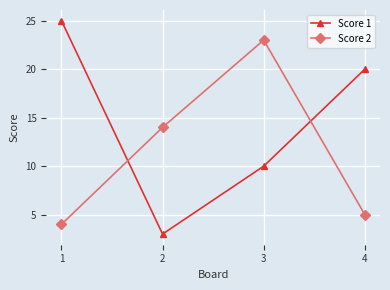

At how many categories does at least one series exceed 19?

3